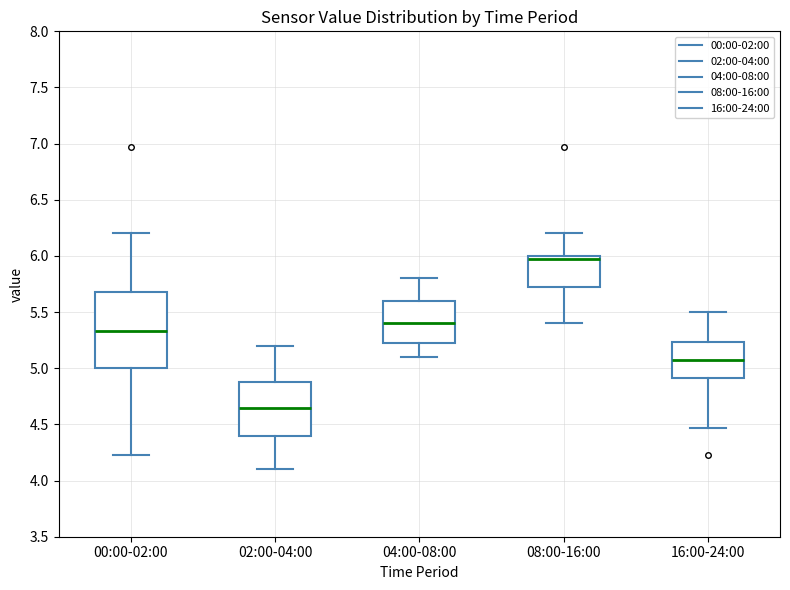

Where does the median line of the box for 08:00-16:00 sit on the y-axis? The values are not printed on the chart, so give them approximately, as read against the axis.

5.95